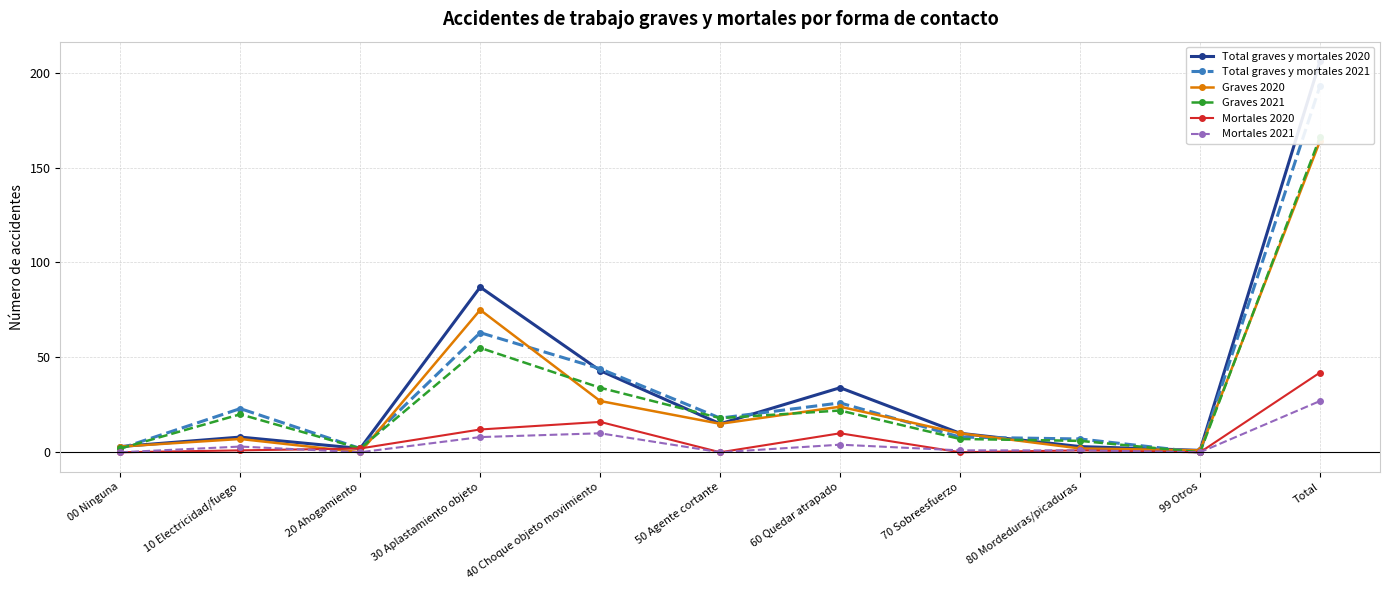

What is the spread (max minus min) of values at 70 Sobreesfuerzo?

10